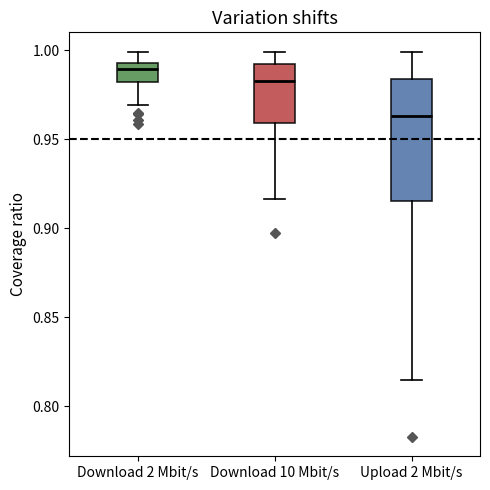

Which box is the tallest, from its lower edge to its upper edge?

Upload 2 Mbit/s